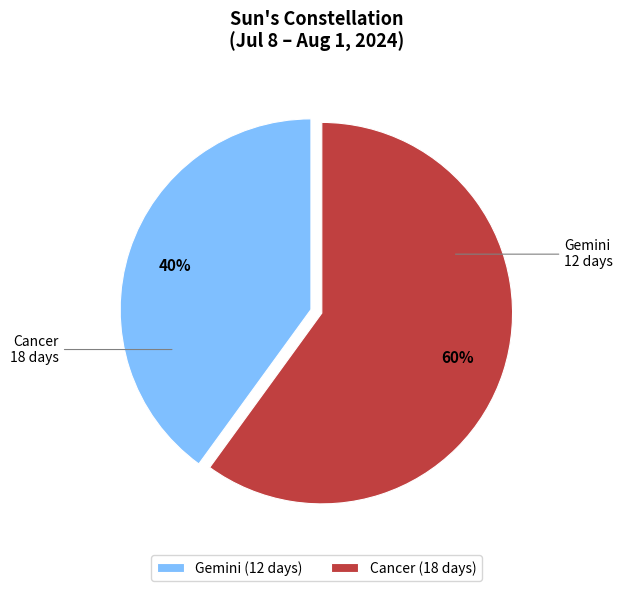

To the nearest percent, what is the combined percentage of Gemini and Cancer?

100%